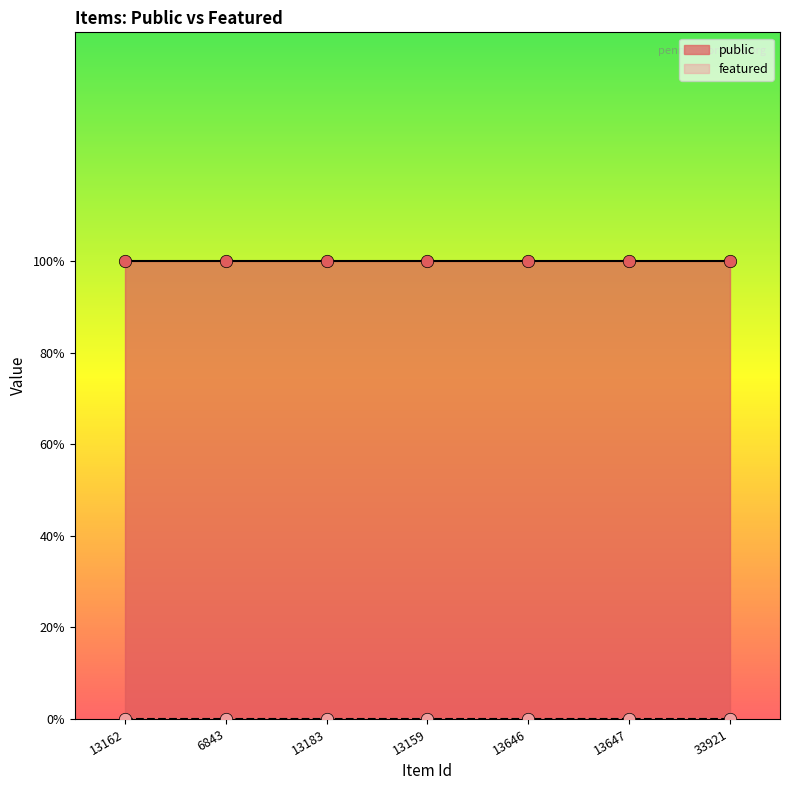

Which series contains the lowest Y value?

featured